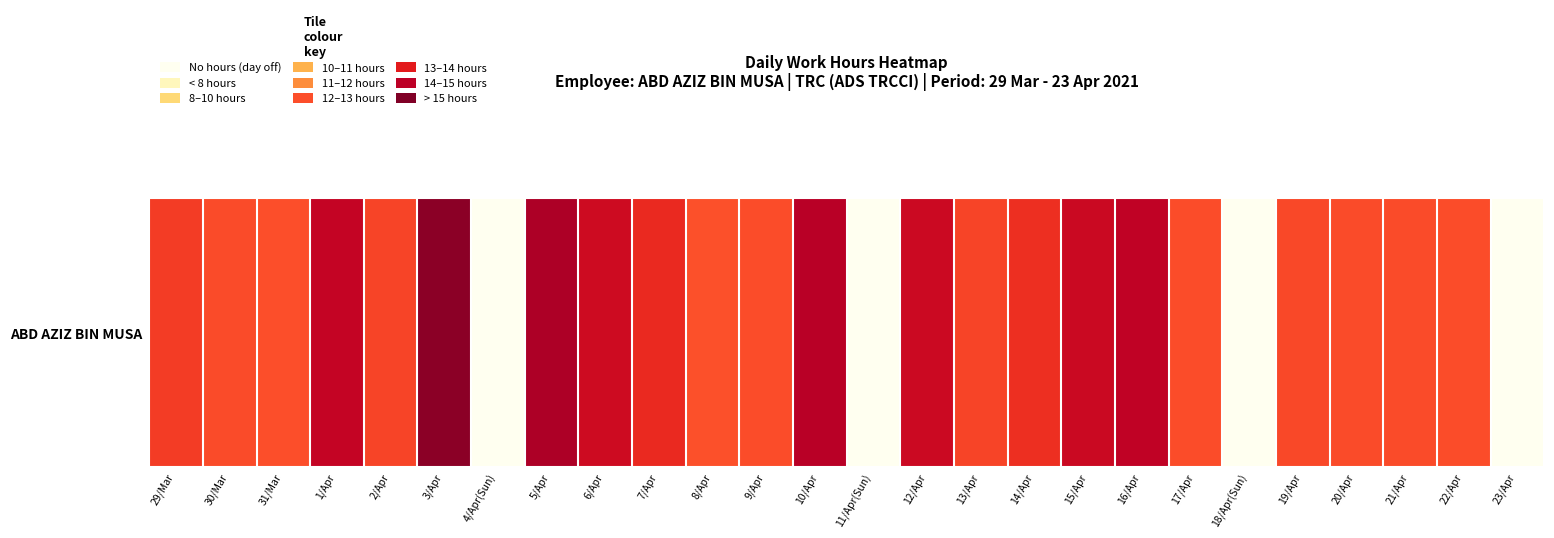

At which label does the data first exceed 10?

29/Mar